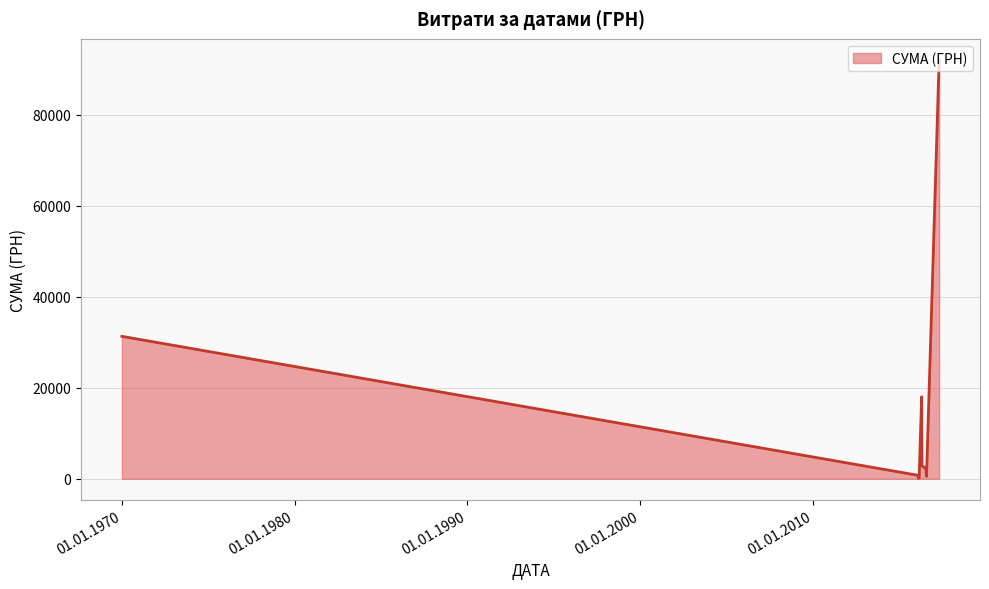

What is the difference between the maximum and minimum values?

91962.9